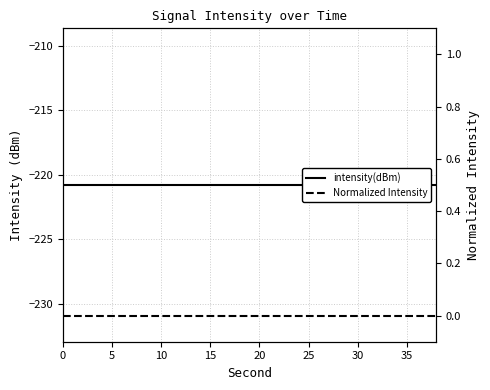

What is the difference between the highest and lowest values at 0?

220.8